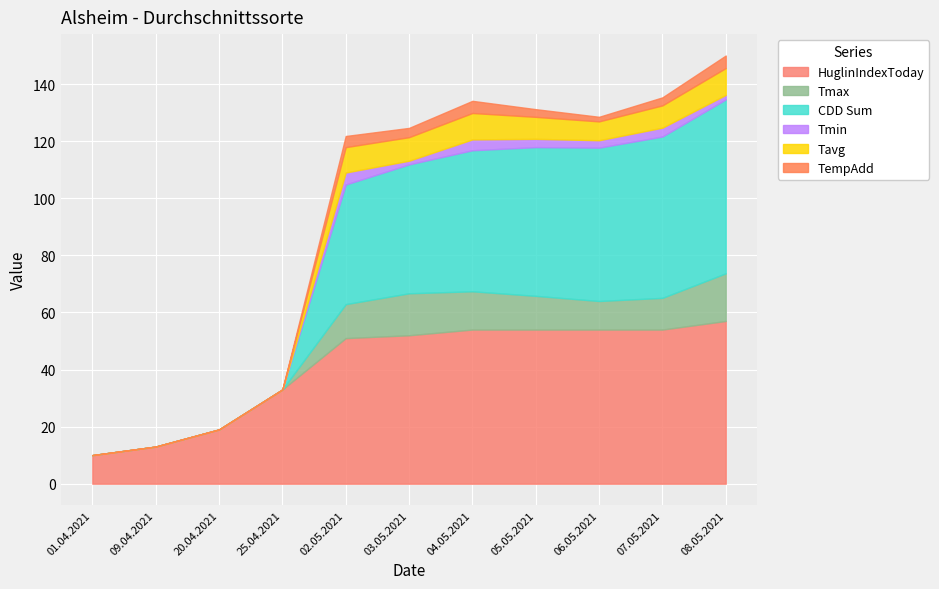

Between 02.05.2021 and 07.05.2021, which series saw the biggest shift?

CDD Sum